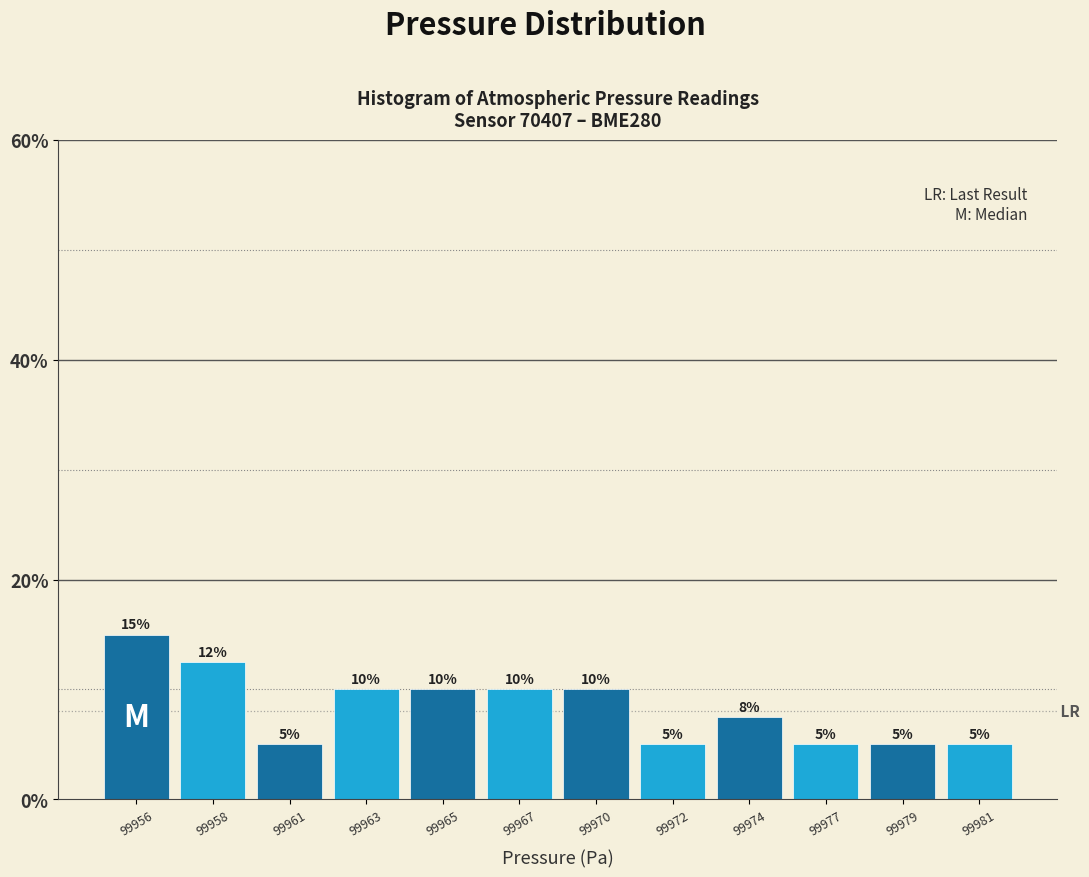

What is the greatest value displayed?

15.0